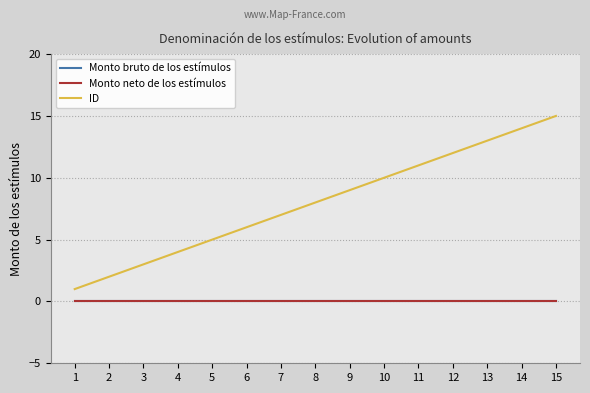

At which category is the sum across all series the highest?

15